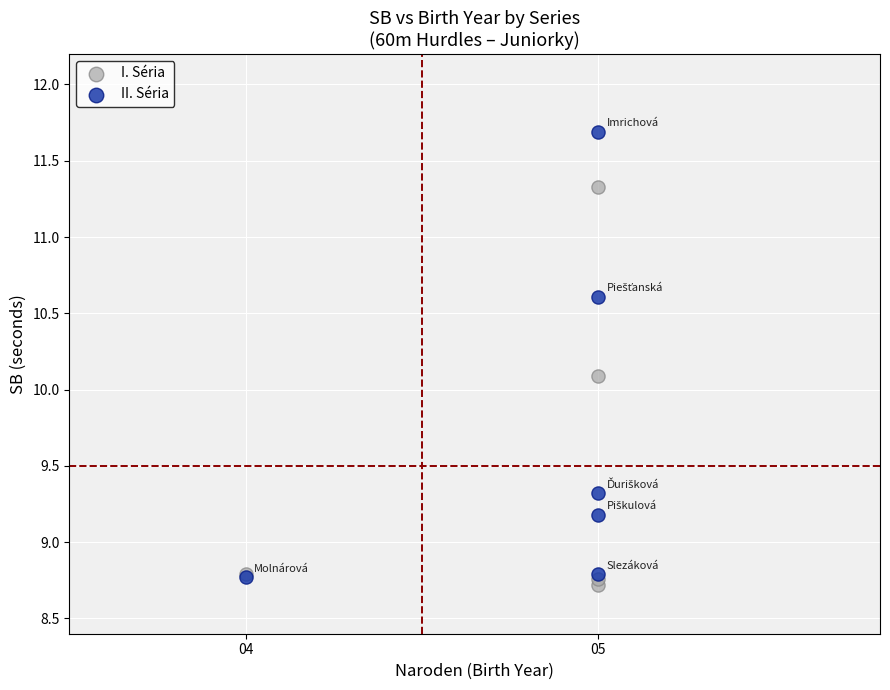

Which series contains the highest Y value?

II. Séria